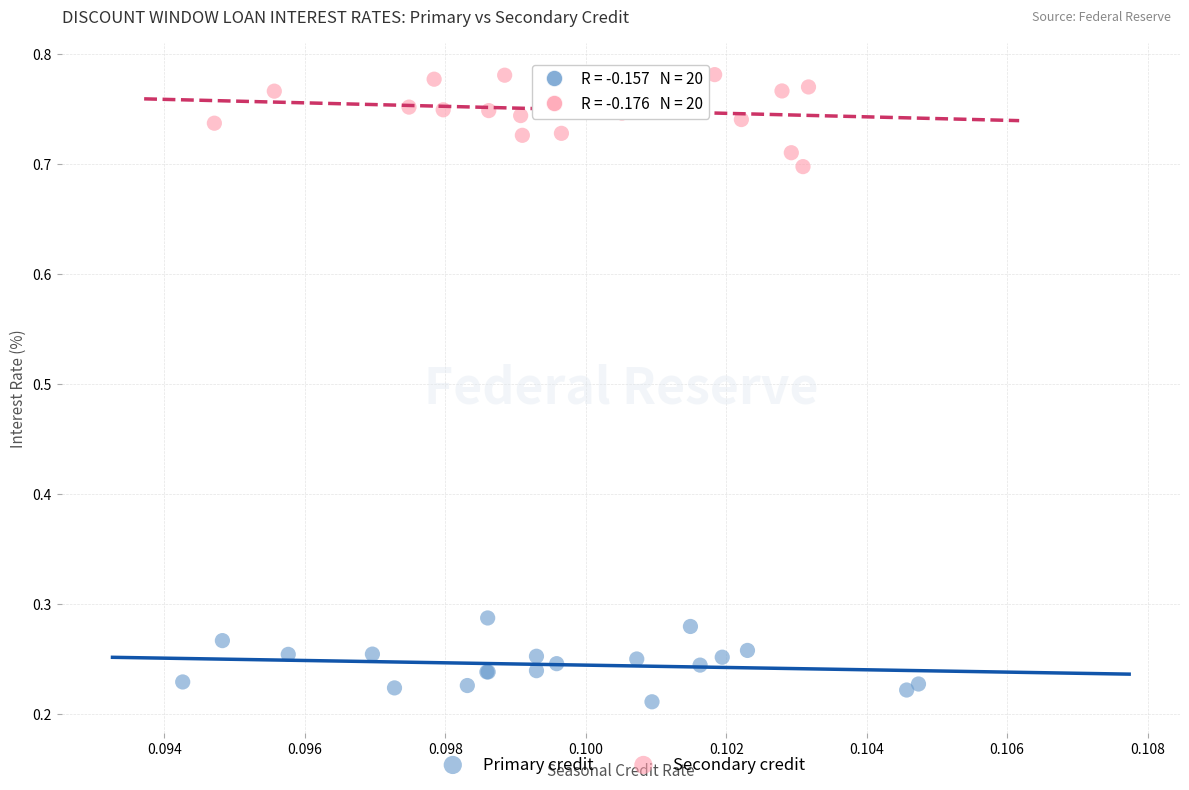

Which series contains the highest Y value?

Secondary credit